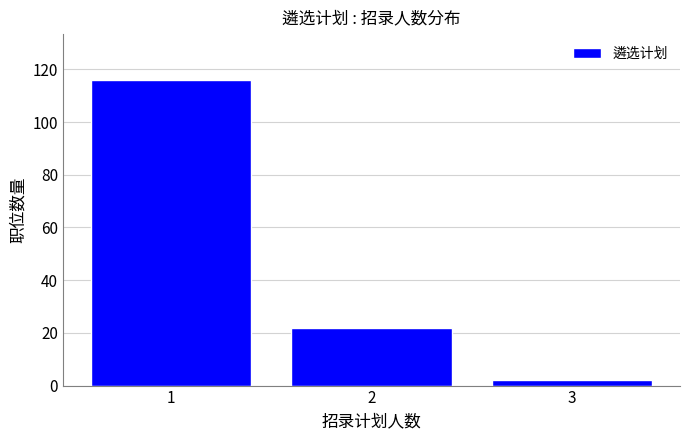

Reading left to right, extract all data points from this chart.

1=116	2=22	3=2